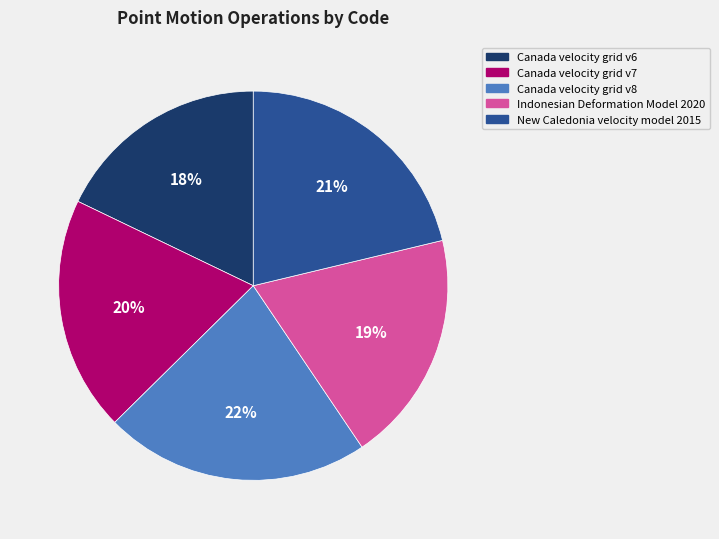

What is the largest slice in the pie chart?

Canada velocity grid v8